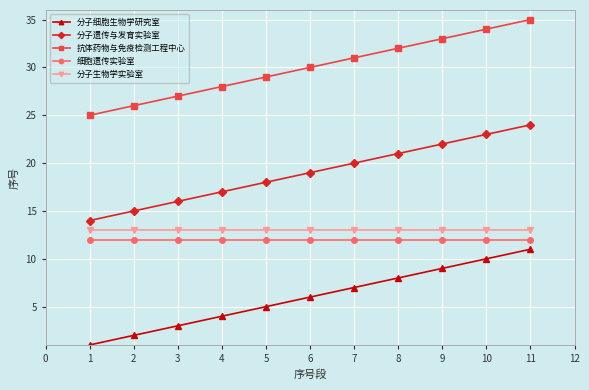

What are all the series names shown in the legend?

分子细胞生物学研究室, 分子遗传与发育实验室, 抗体药物与免疫检测工程中心, 细胞遗传实验室, 分子生物学实验室